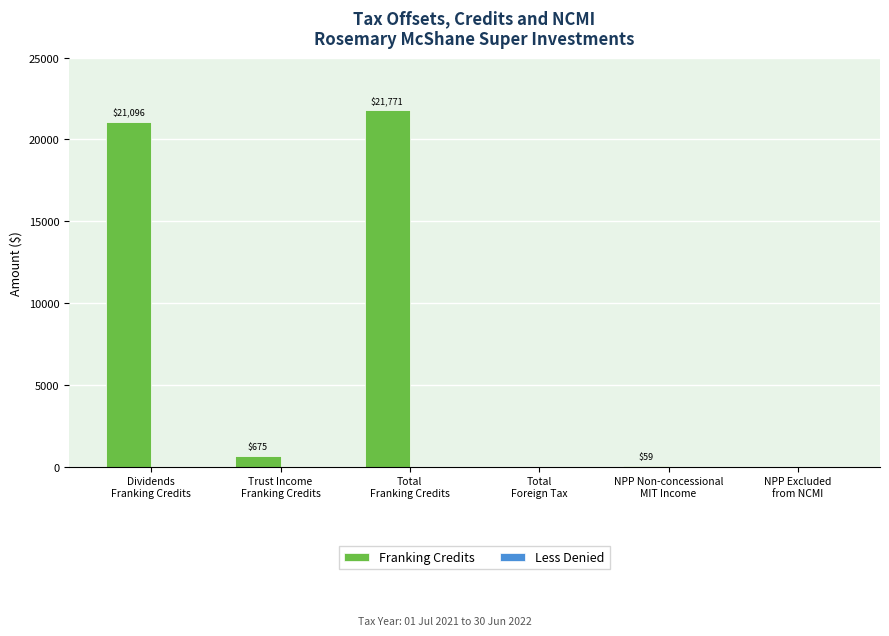

Are the bars horizontal?

No